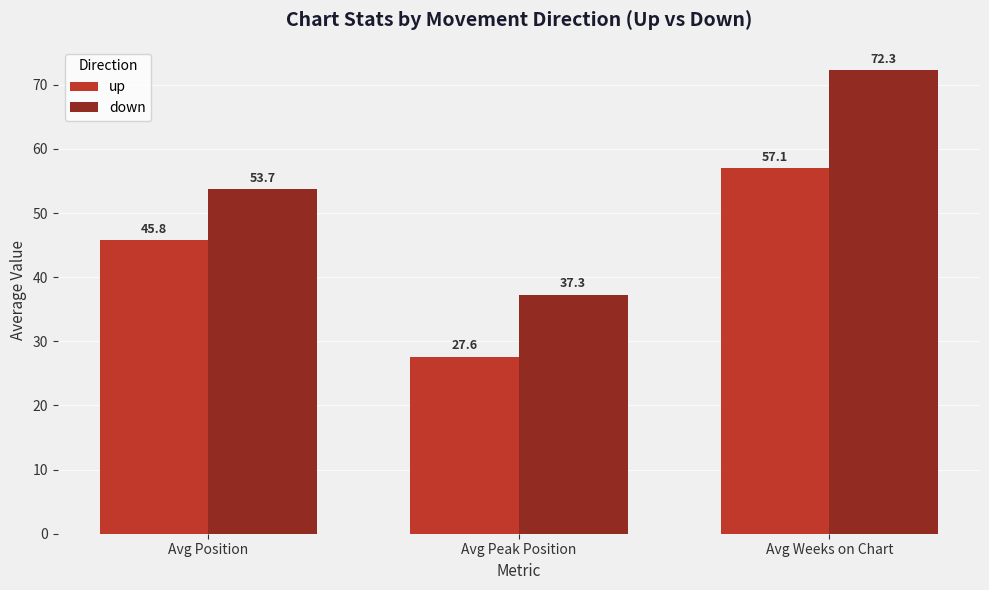

Which series has the widest spread of values?

down